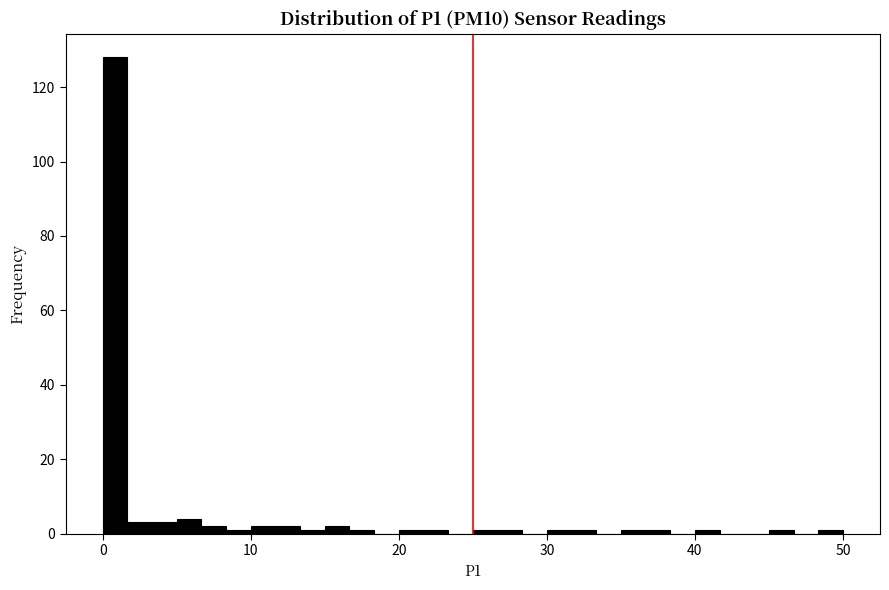

Read against the x-axis, roughly where is the centre of the tallest bar?

1